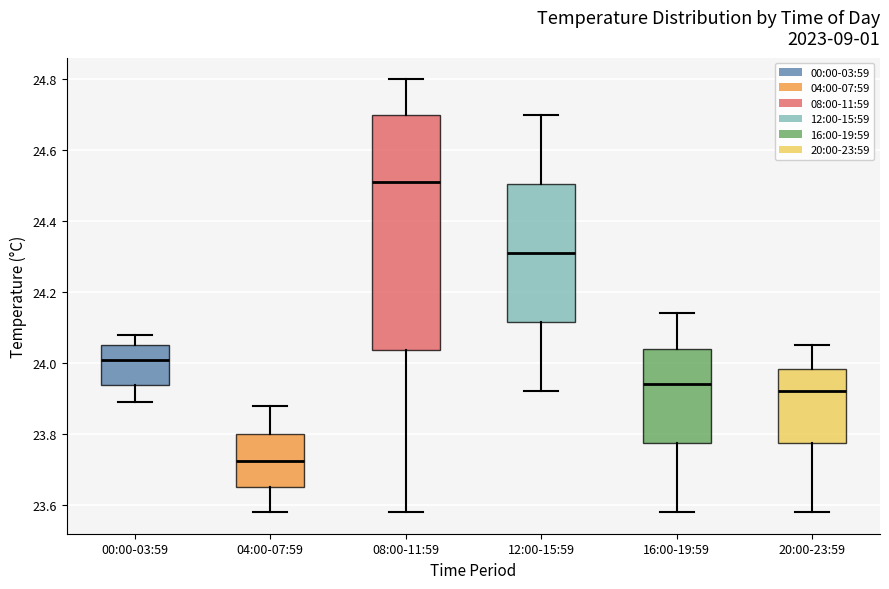

Which box has the lowest median line?

04:00-07:59